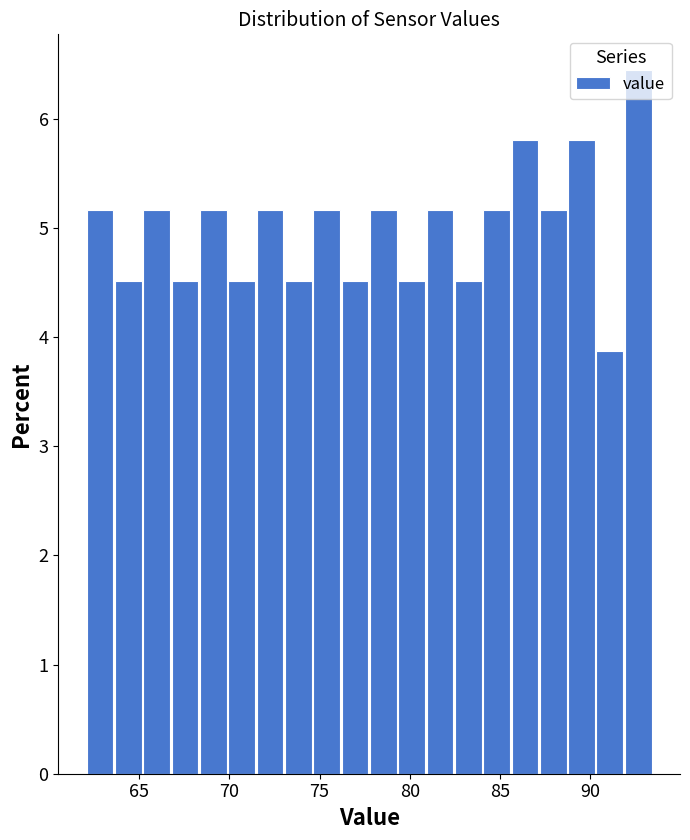

Read against the x-axis, roughly where is the centre of the tallest bar?

92.5